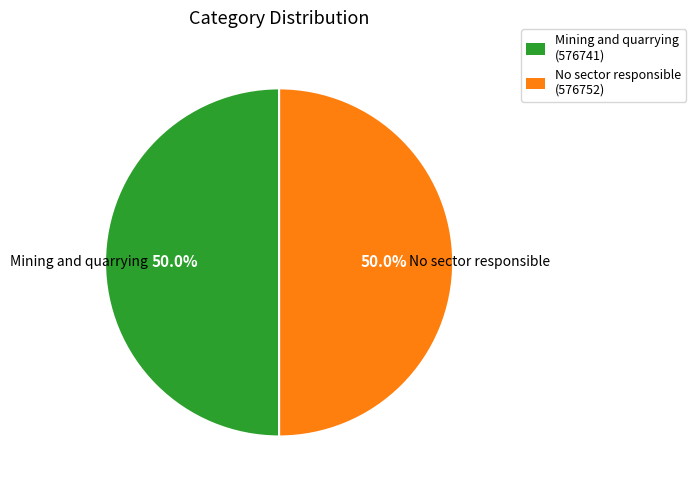

What is the ratio of the value at Mining and quarrying (576741) to the value at No sector responsible (576752)?

1.0